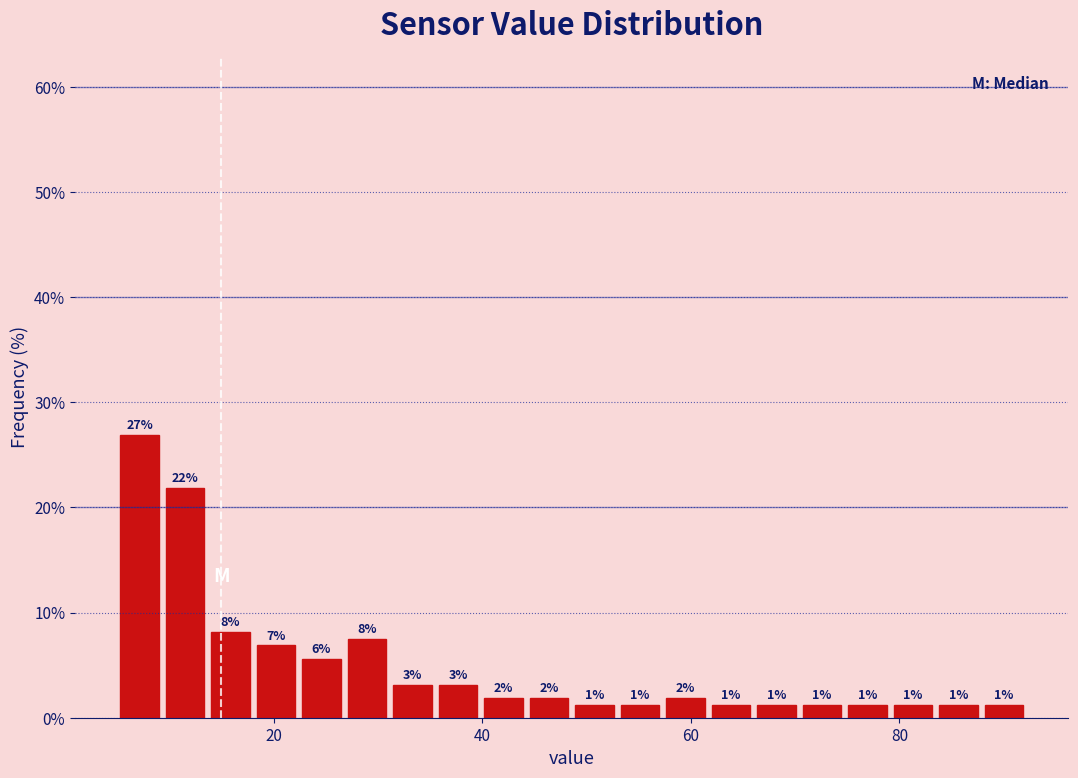

Read against the x-axis, roughly where is the centre of the tallest bar?

8